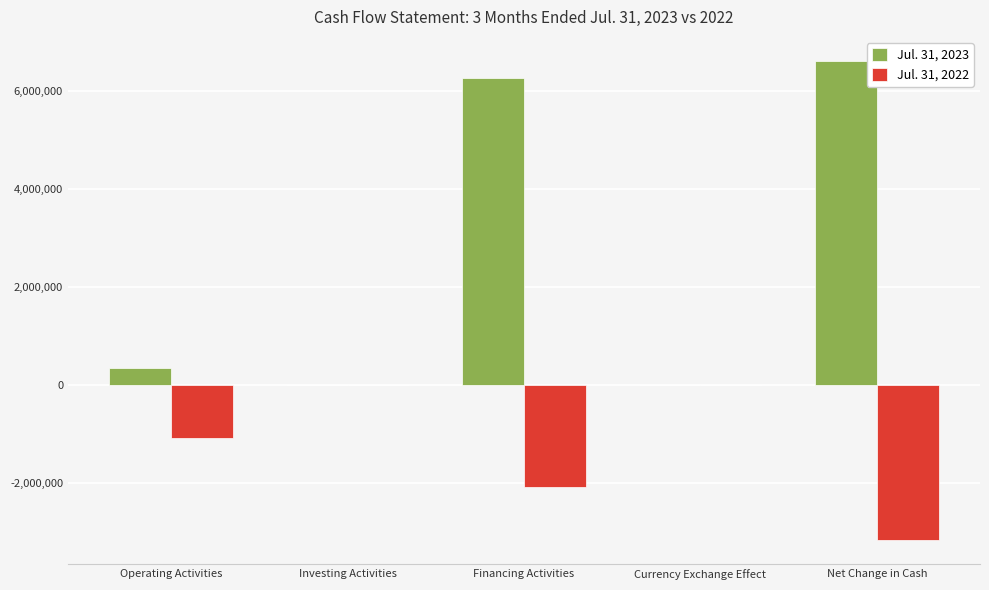

Read the Jul. 31, 2023 value at Operating Activities.

342959